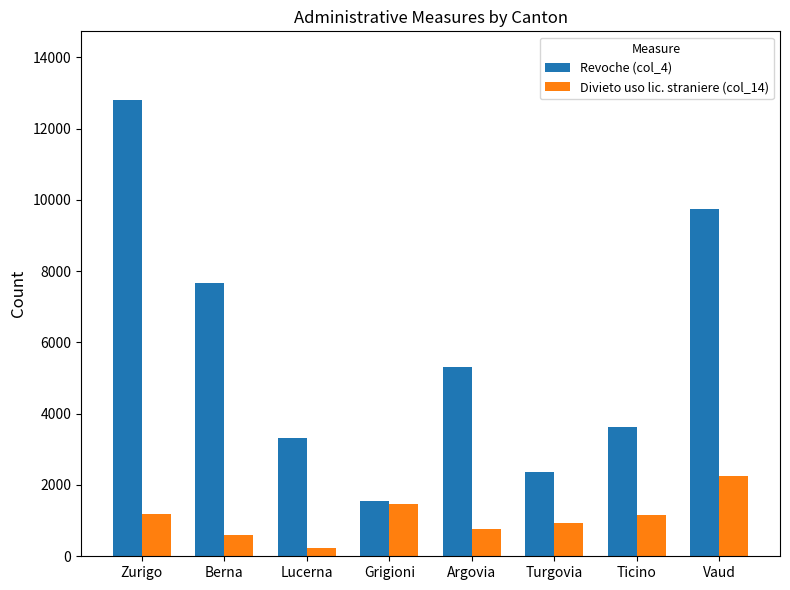

List the series in order of their overall mean, highest first.

Revoche (col_4), Divieto uso lic. straniere (col_14)